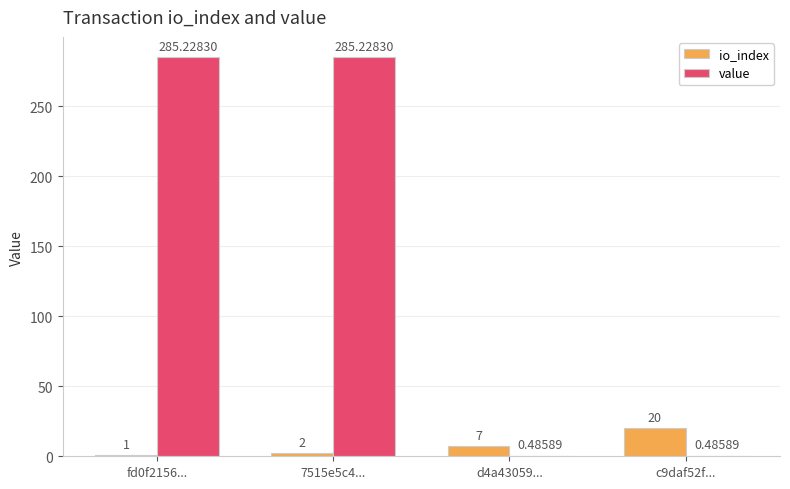

Is the value of io_index at c9daf52f... greater than the value of value at d4a43059...?

Yes